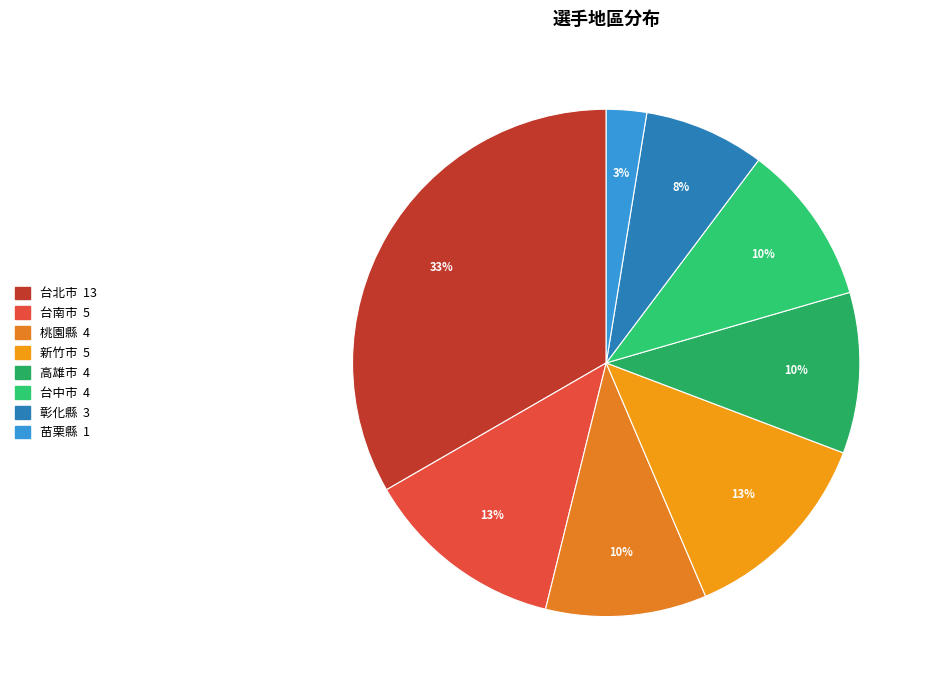

Count the number of slices in the pie.

8